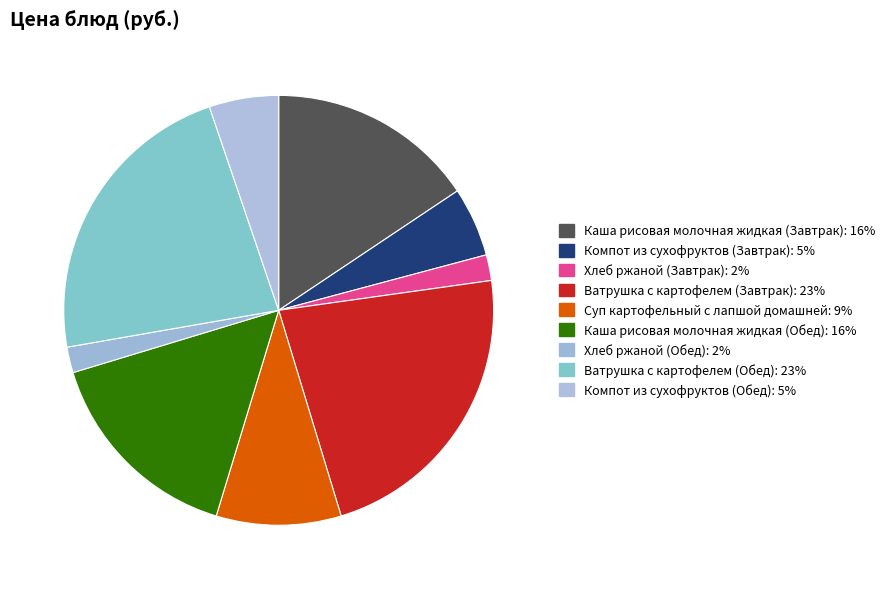

Which slice is the smallest?

Хлеб ржаной (Завтрак)